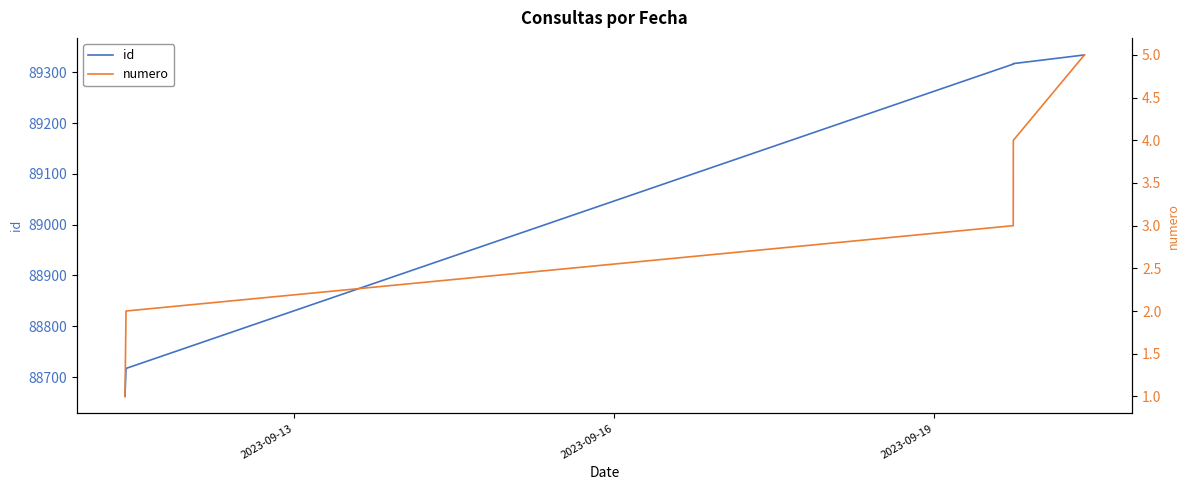

True or false: numero and id cross at least once.

False